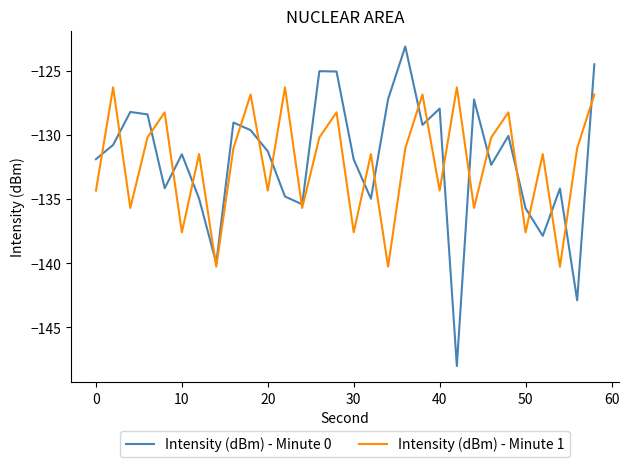

What is the smallest value displayed?

-148.0